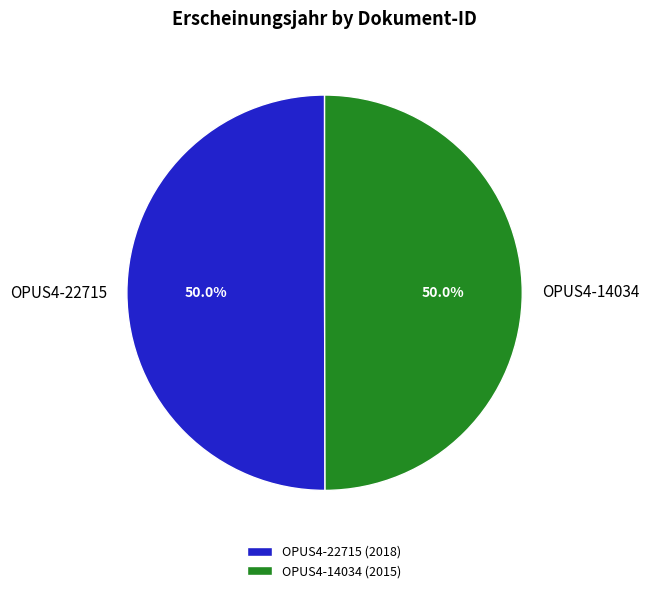

Count the number of slices in the pie.

2